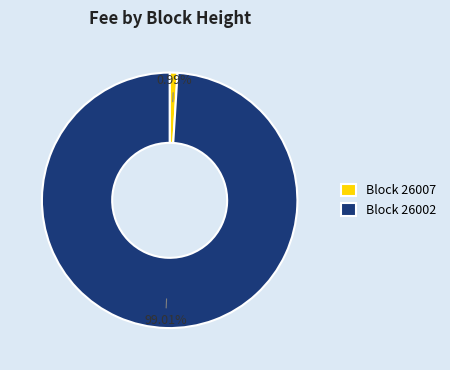

Is there a majority slice in this chart?

Yes